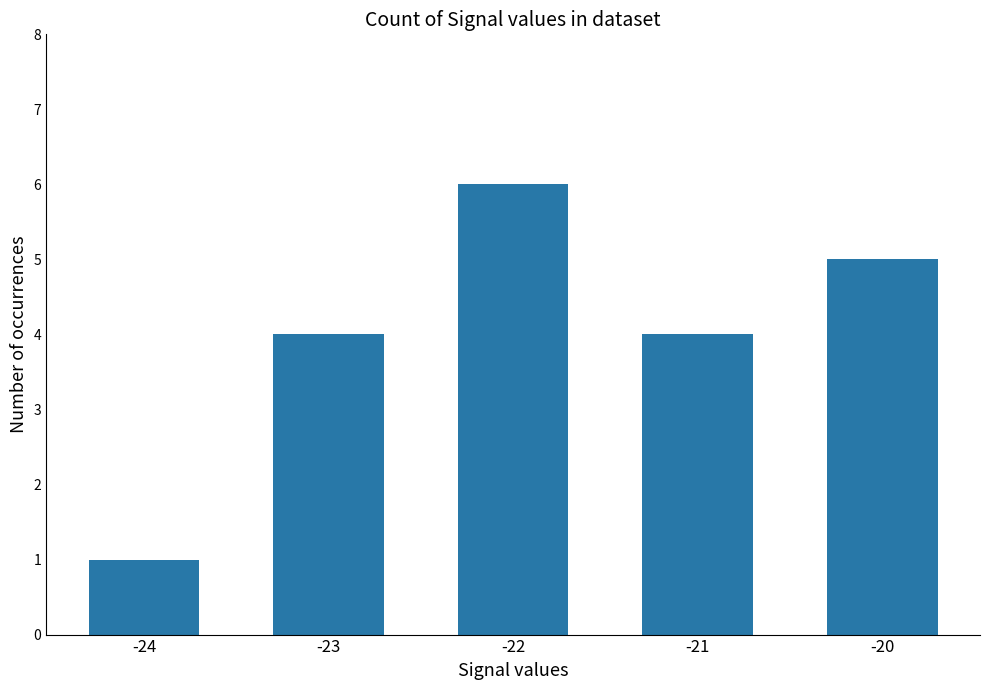

The value at -24 is 1. True or false?

True